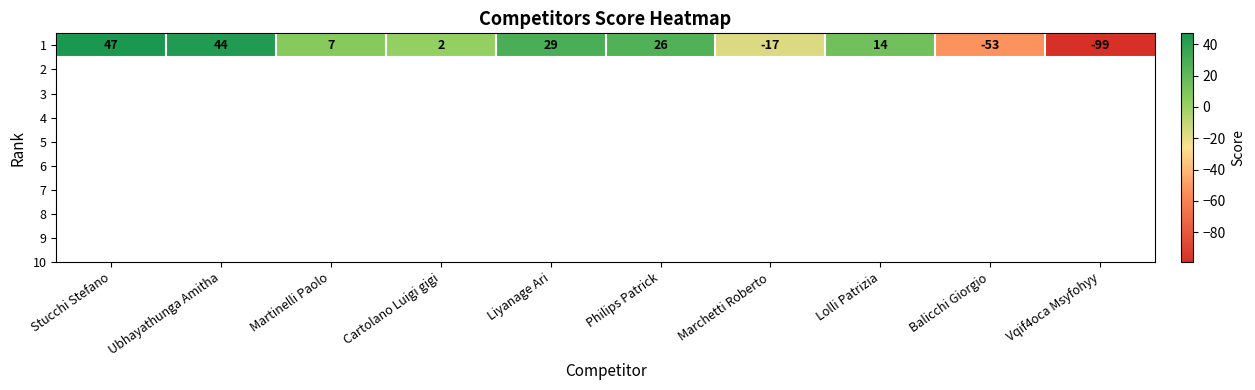

The value at Cartolano Luigi gigi is 3. True or false?

False